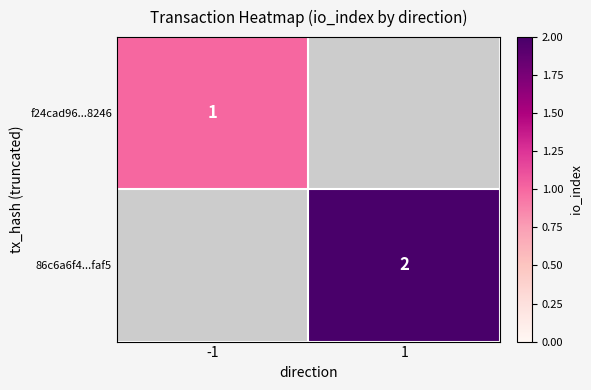

Is it true that f24cad96...8246 equals 0 at -1?

False